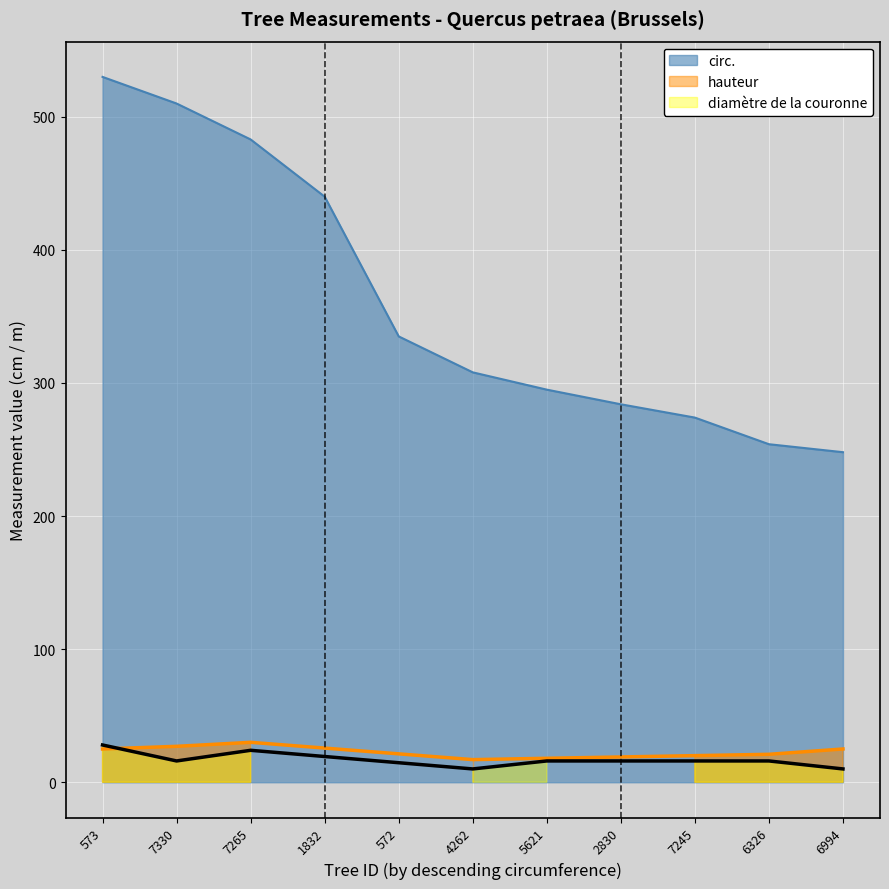

What is the lowest value of the circ. series?

248